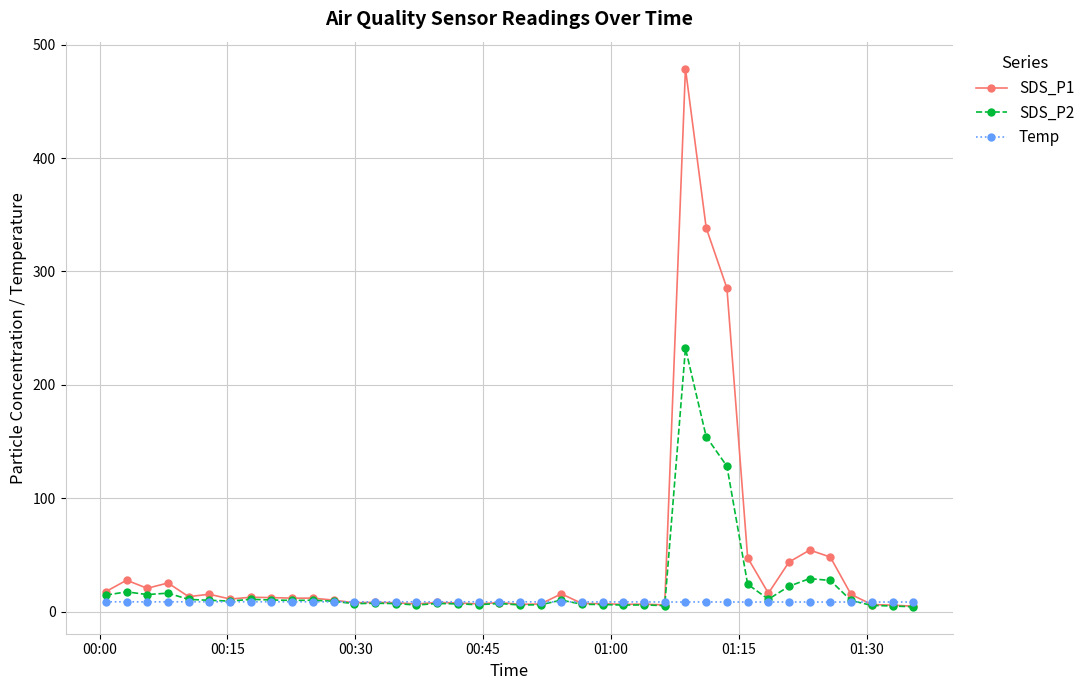

Which series has the widest spread of values?

SDS_P1